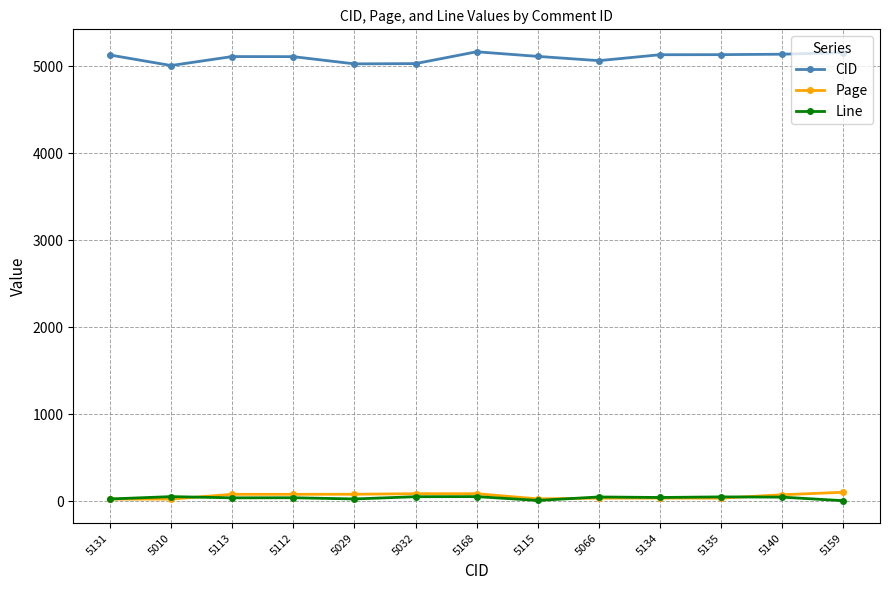

At how many categories does at least one series exceed 971?

13